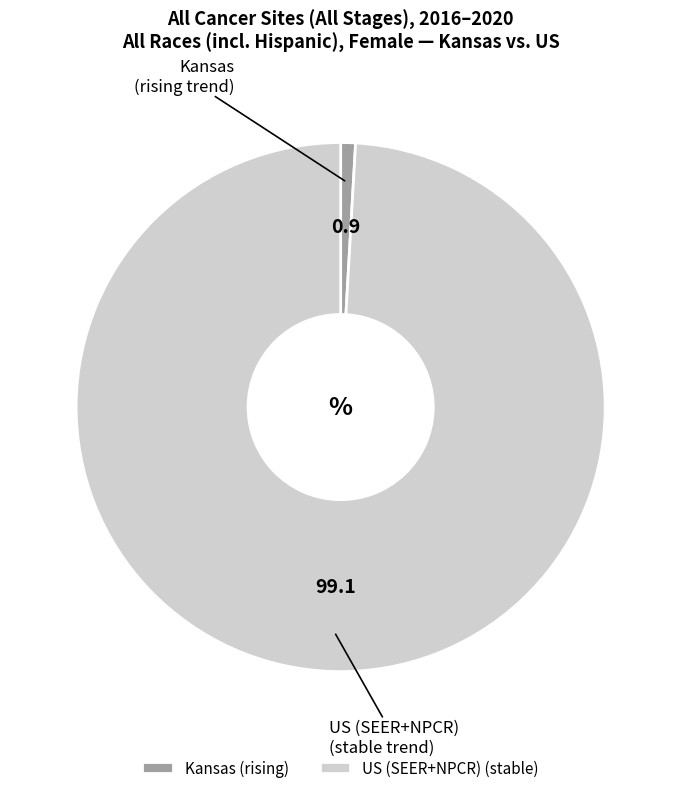

Is there any slice that represents more than half of the pie?

Yes